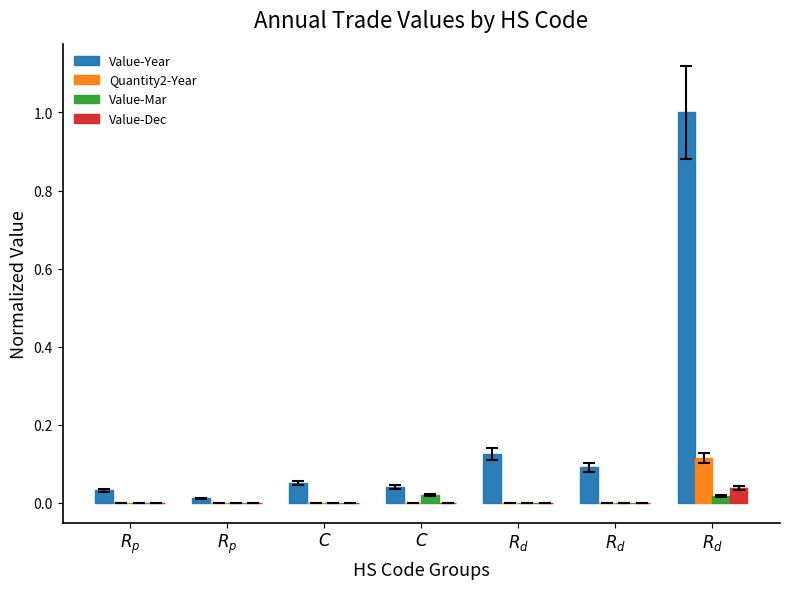

Count the number of data series in this chart.

4